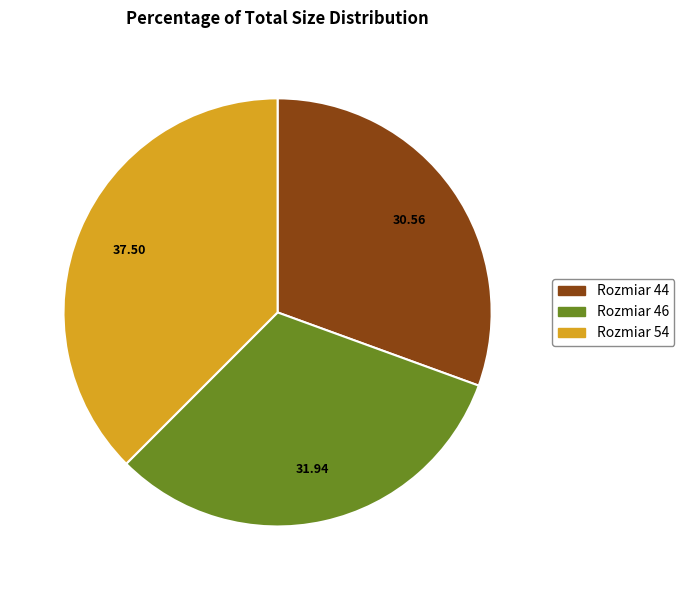

Is there any slice that represents more than half of the pie?

No